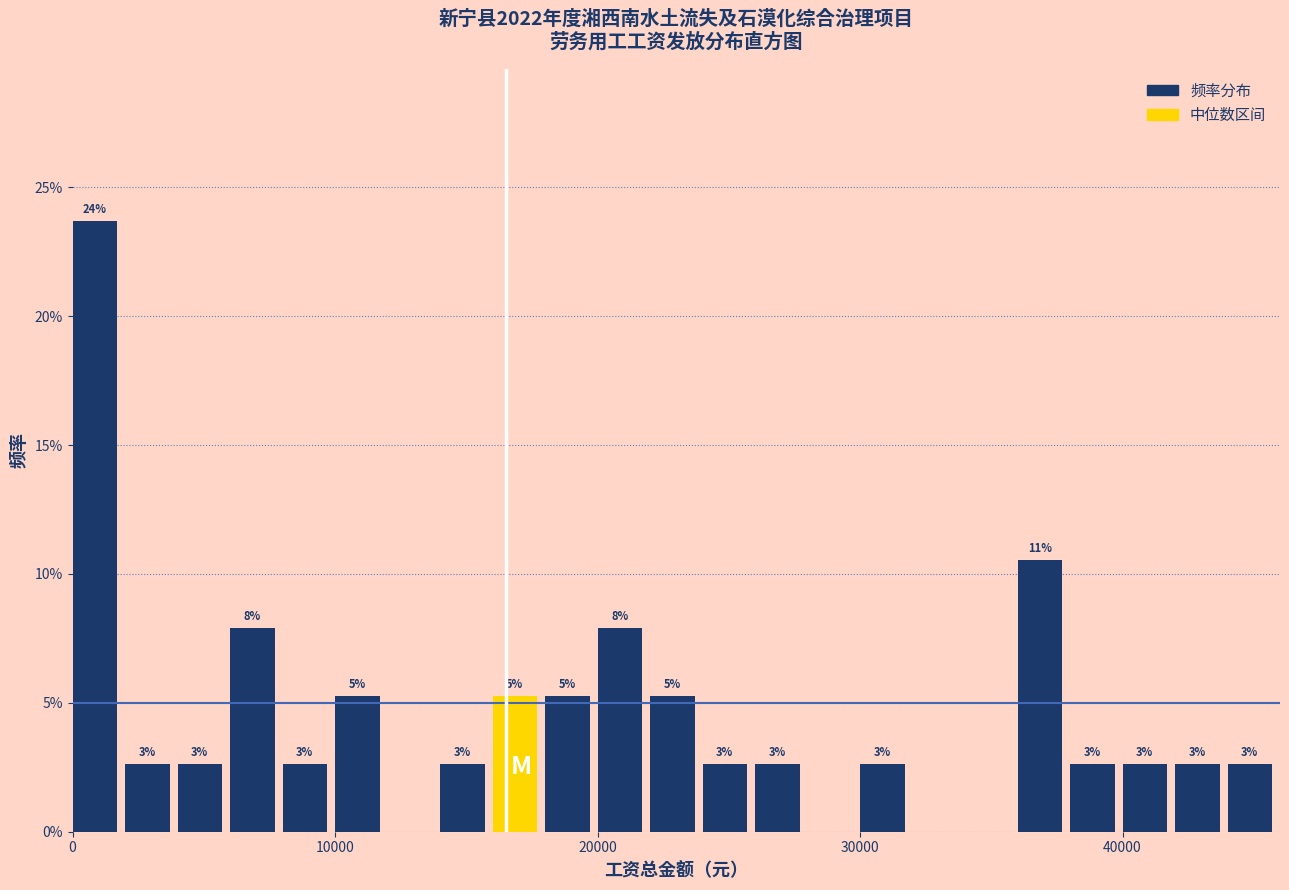

Around what value on the x-axis is the tallest bar? Give the approximate position of its centre, as read against the axis.

1000